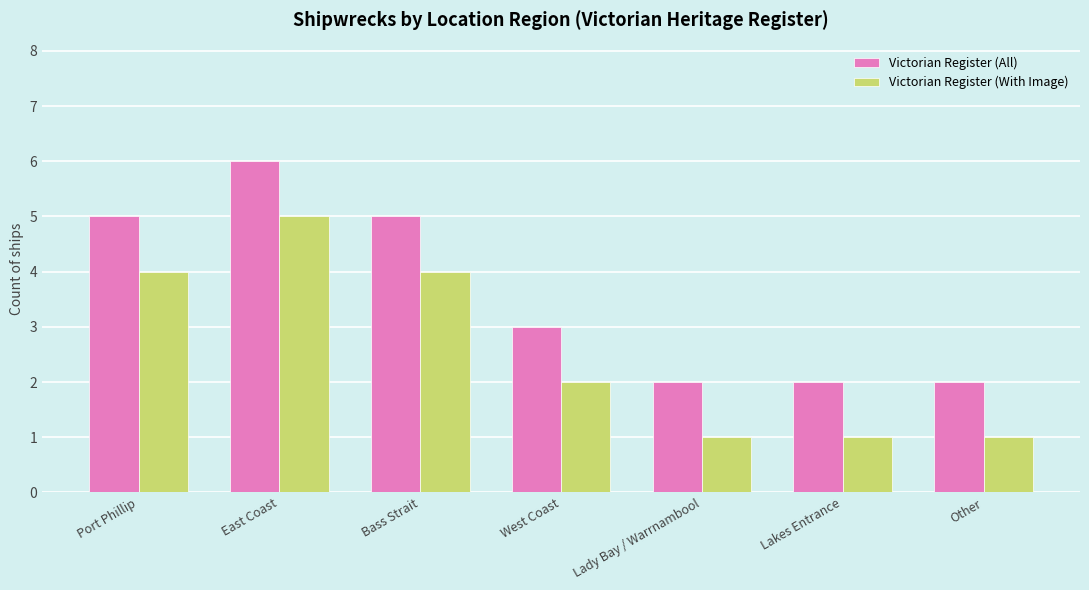

What is the approximate value of Victorian Register (With Image) at Bass Strait?

4